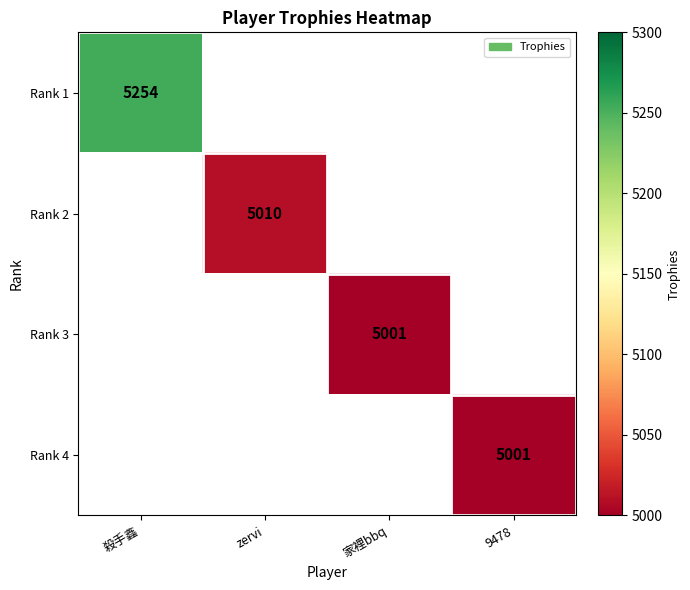

Is the value of Rank 1 at 殺手鑫 greater than the value of Rank 2 at zervi?

Yes